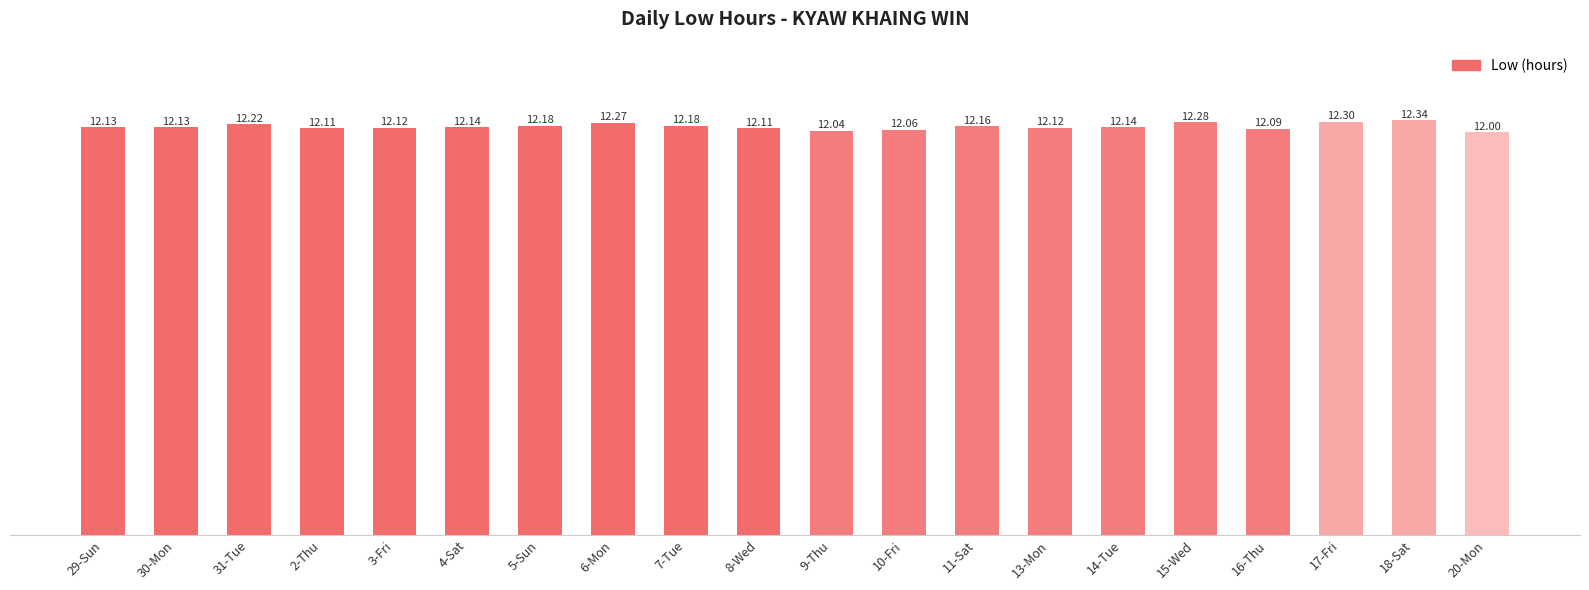

Read the value at 14-Tue.

12.1